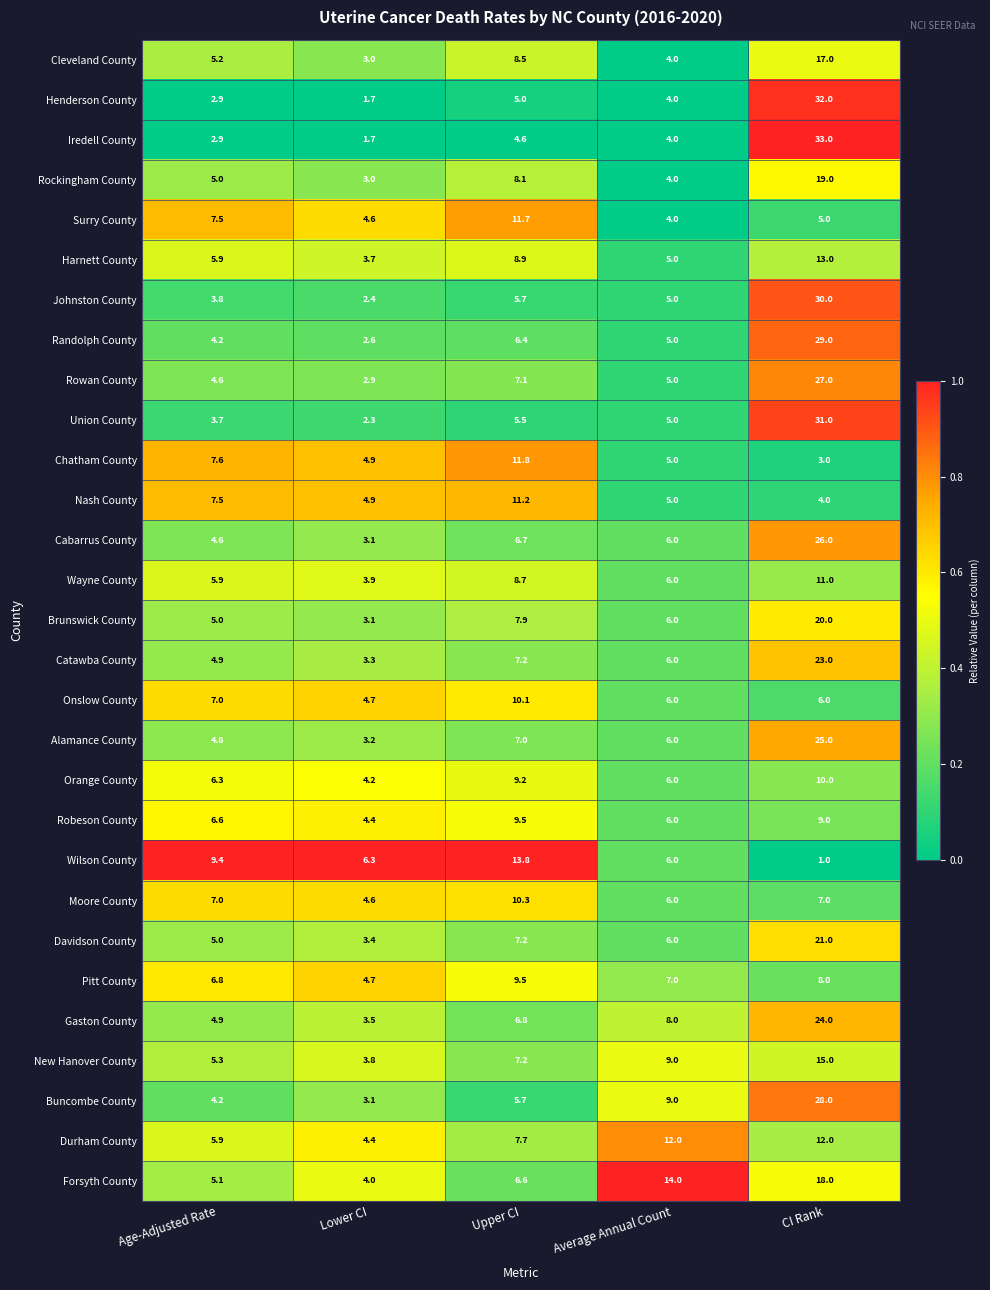

What is the difference between the maximum and minimum values in the Surry County series?

7.7